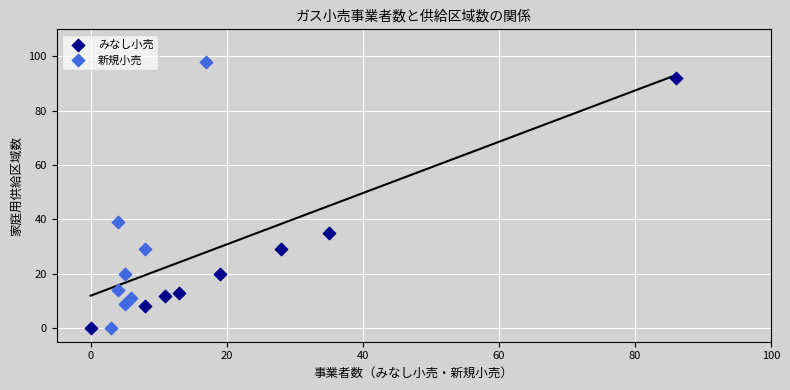

Which series reaches the maximum Y coordinate?

新規小売